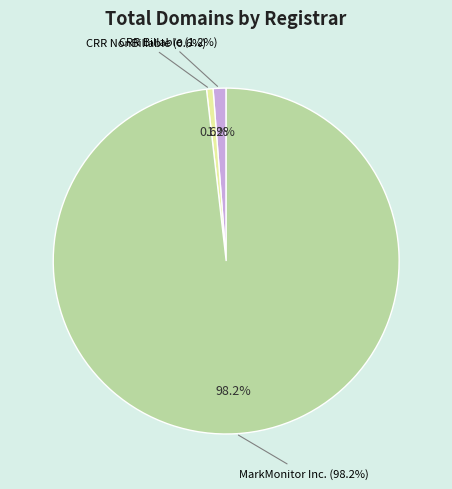

Do Charleston Road Registry Billable and MarkMonitor Inc. together represent more than half of the pie?

Yes